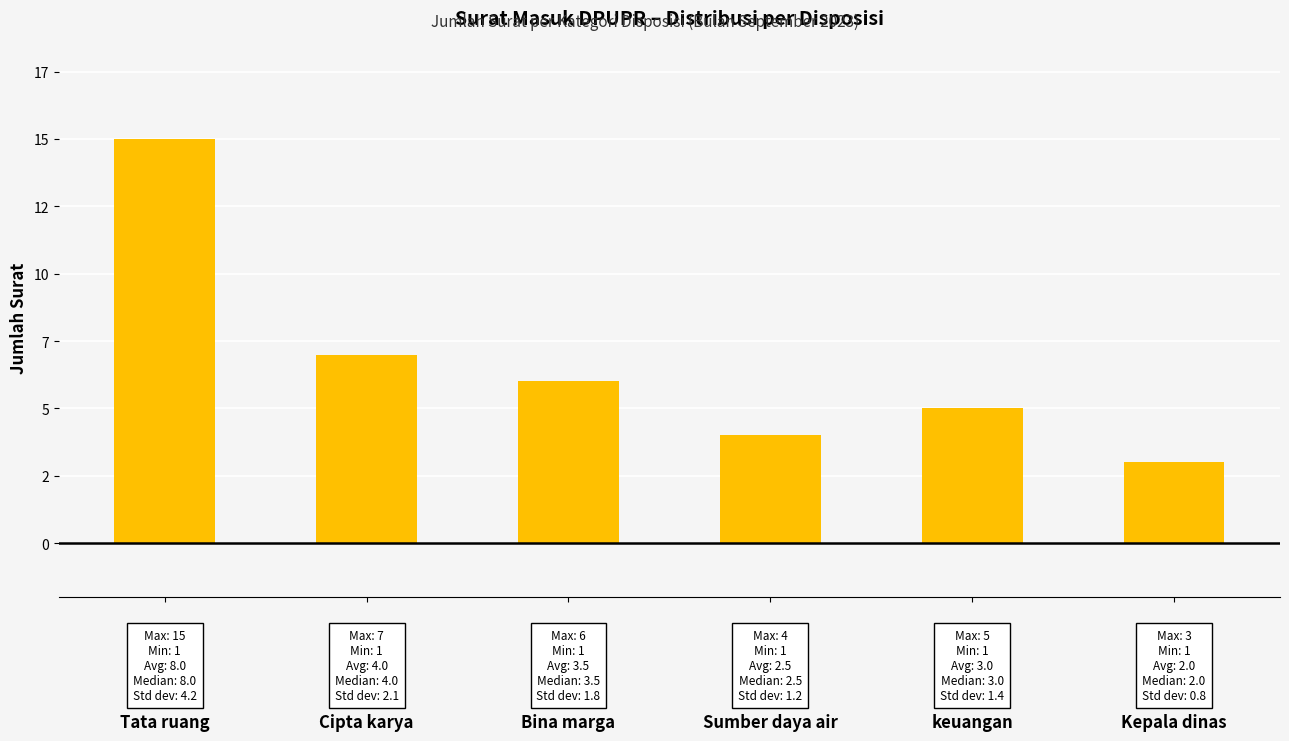

Are the bars horizontal?

No